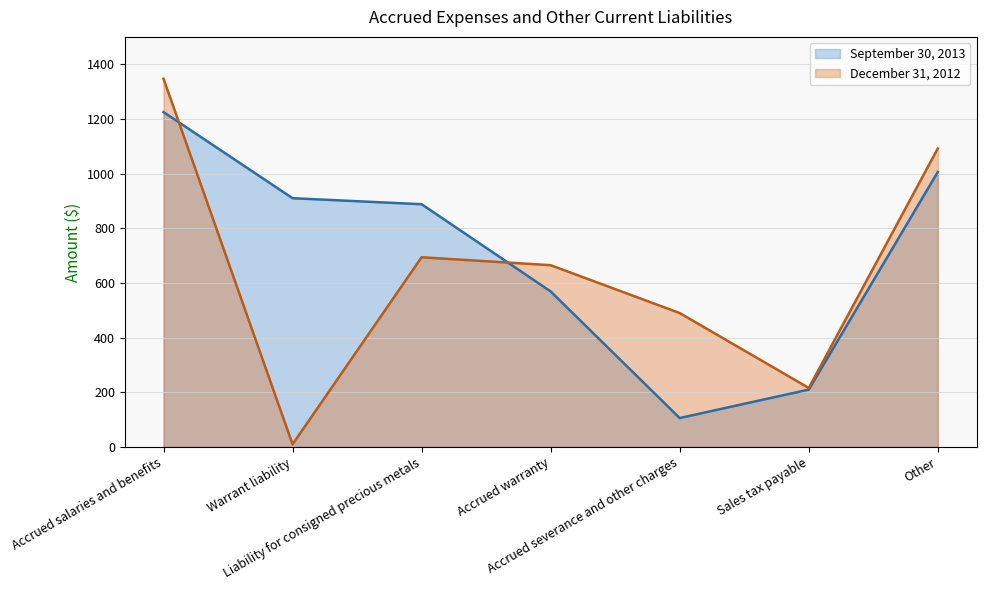

How many lines are shown in the chart?

2